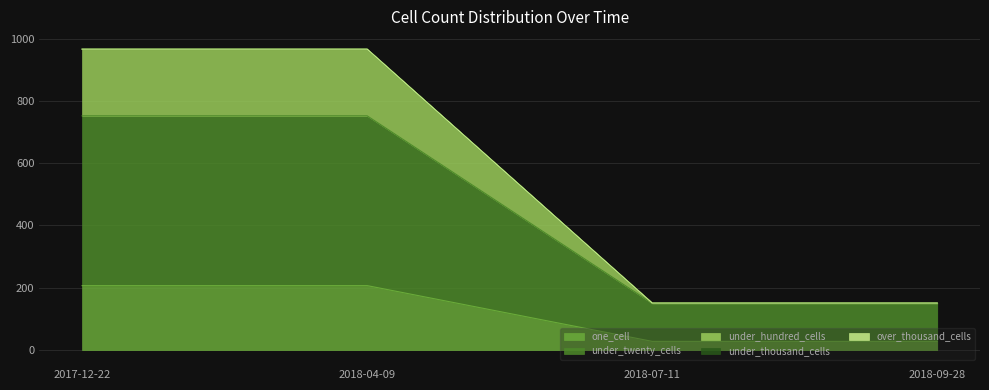

At which label is one_cell closest to 117?

2018-07-11